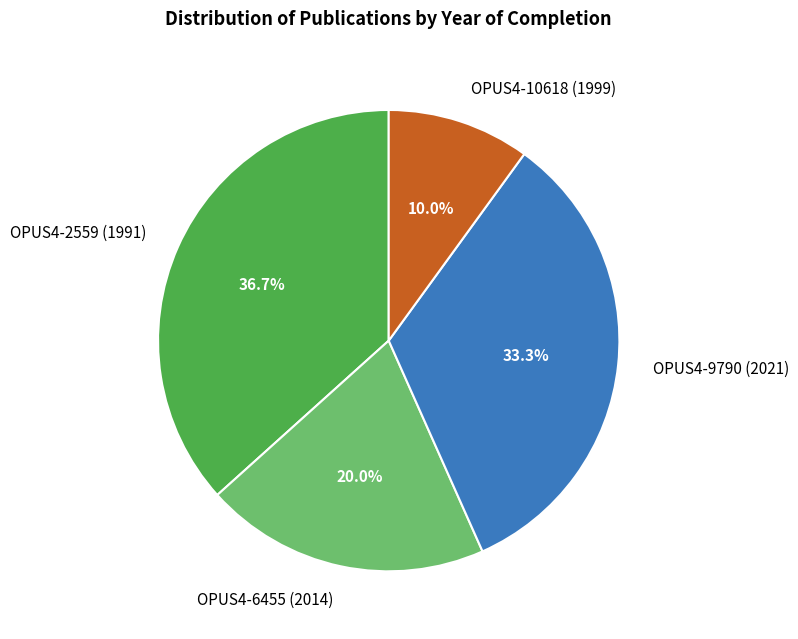

Does OPUS4-9790 (2021) account for over 50% of the chart?

No